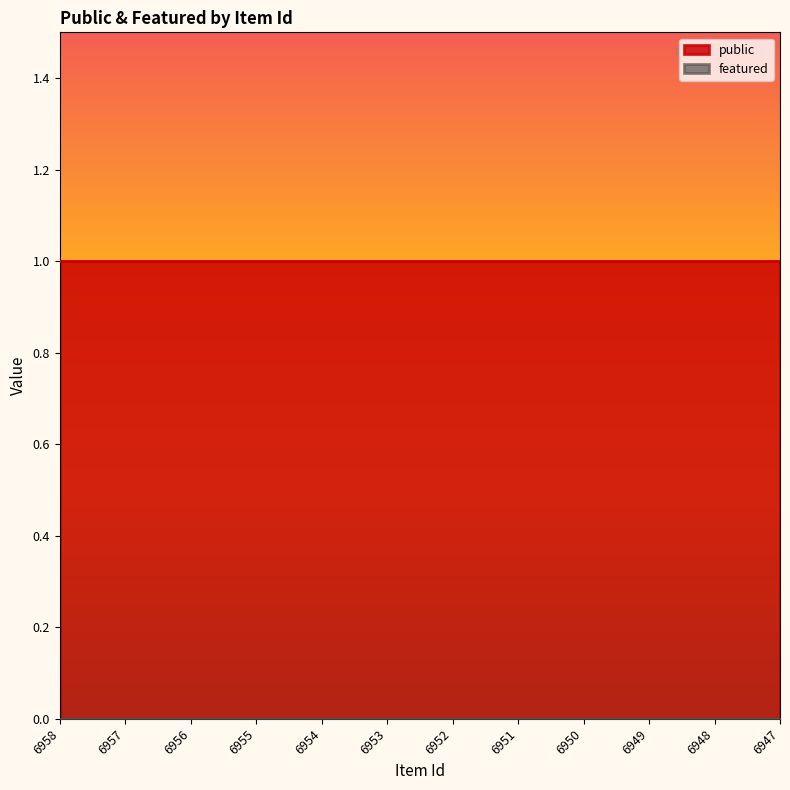

The value of public at 6957 is 0. True or false?

False